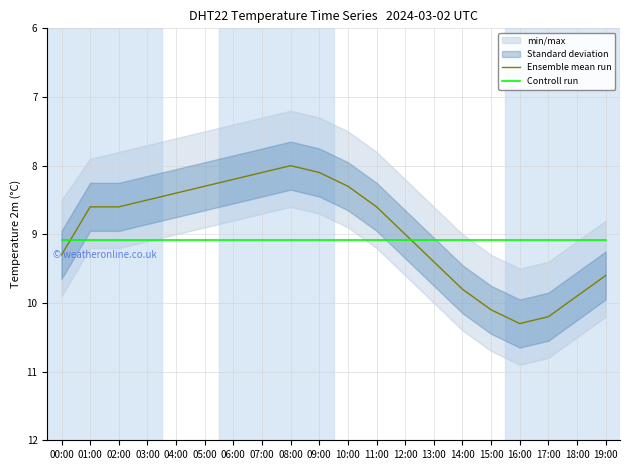

Is it true that Ensemble mean run equals 9.9 at 18:00?

True